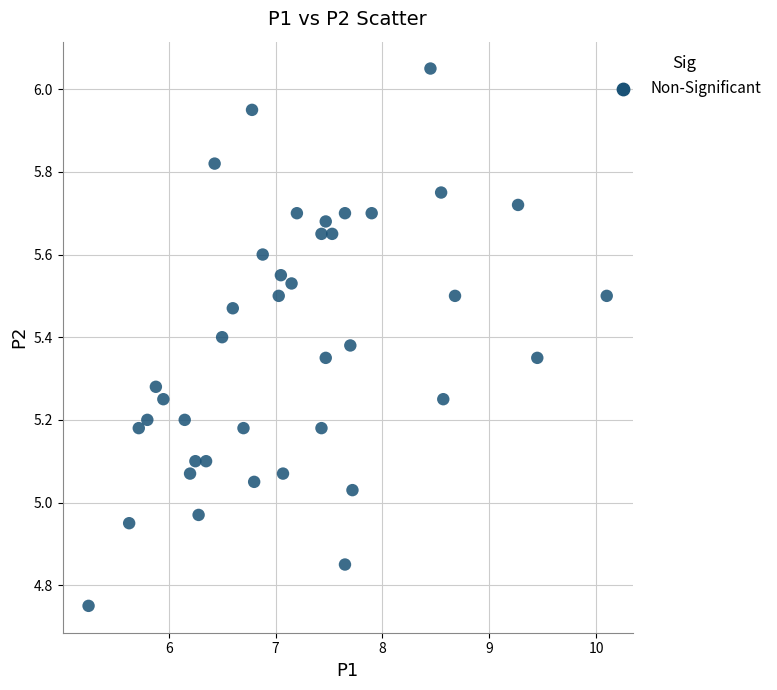

What is the range of Y values (max minus min)?

1.3